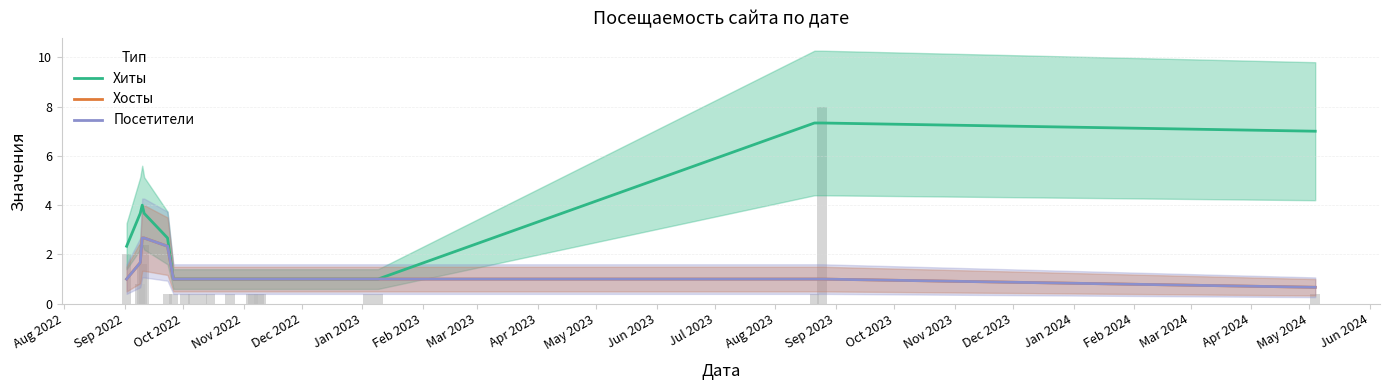

What are all the series names shown in the legend?

Хиты, Хосты, Посетители